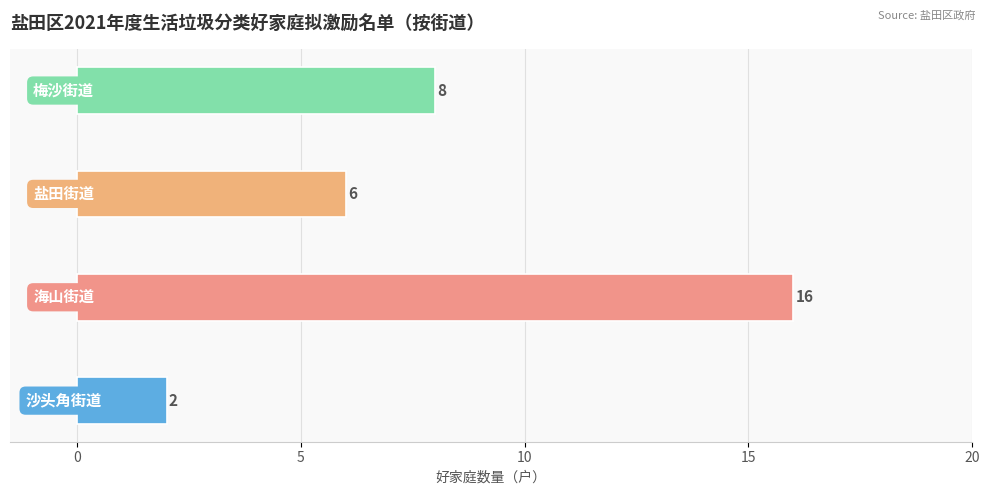

What is the sum of all values?

32